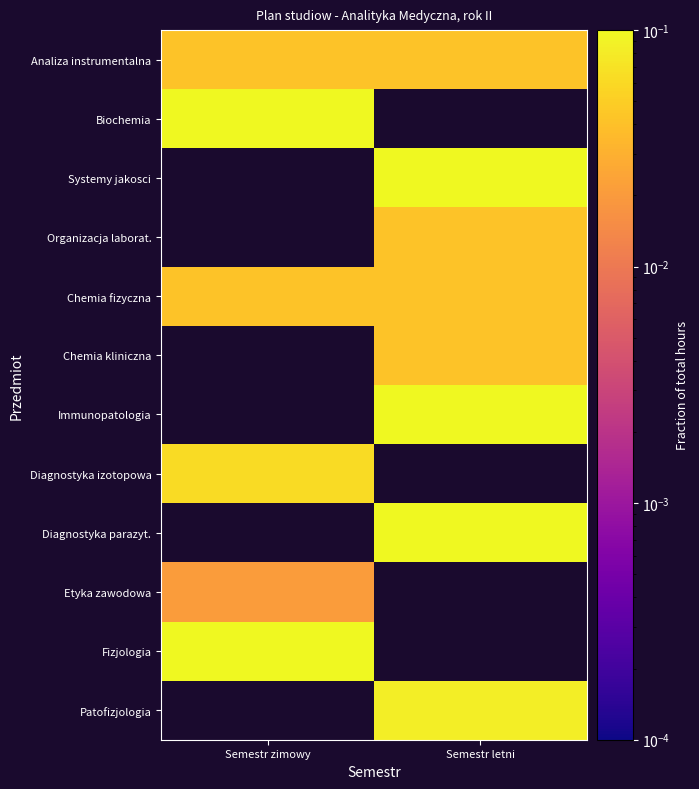

Where does the Systemy jakosci series first go above 0?

Semestr letni